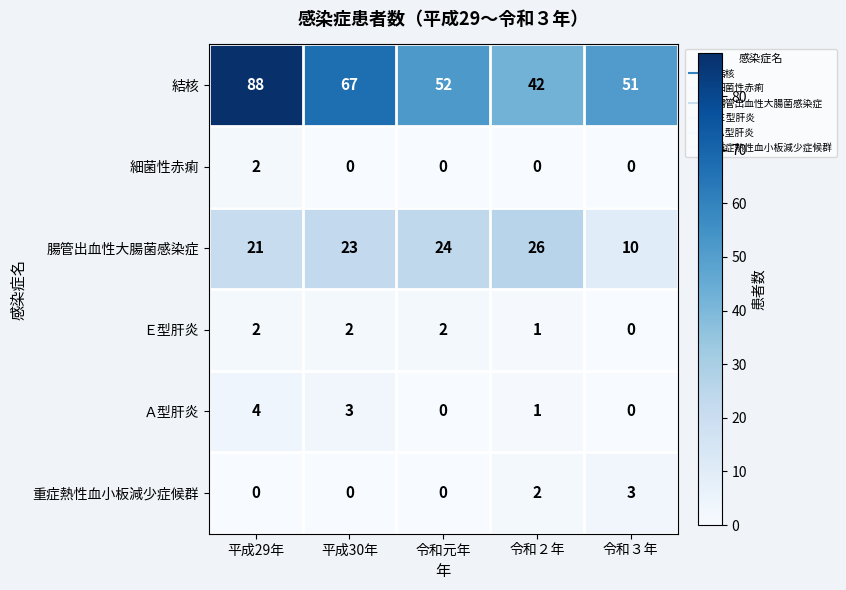

True or false: 結核 has a value of 17 at 令和元年.

False